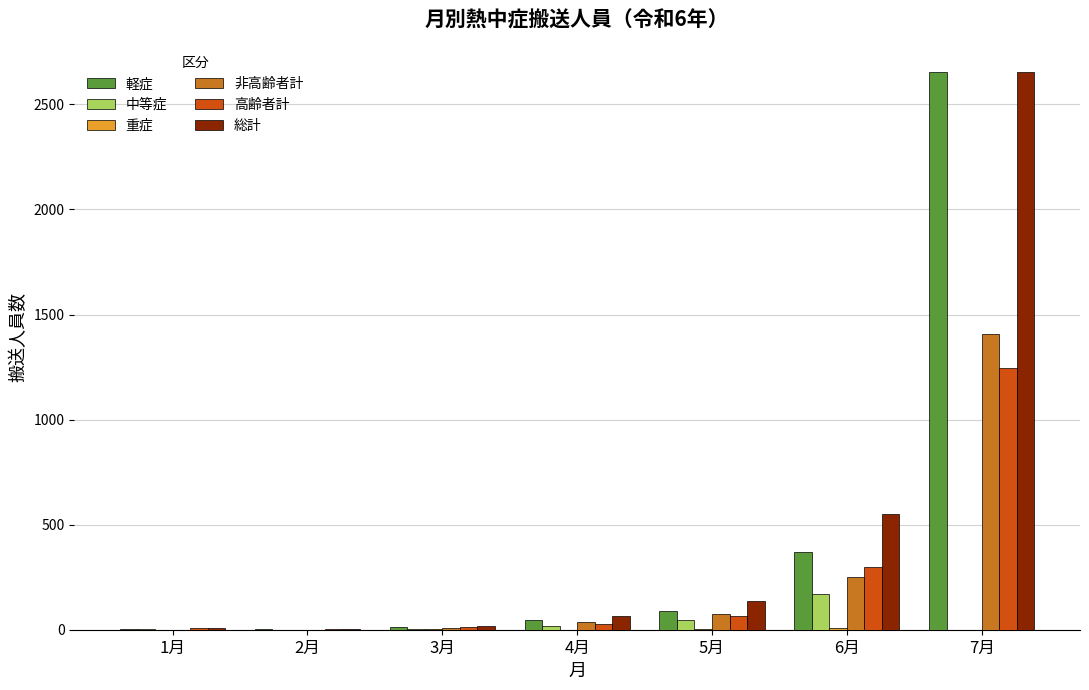

Which category has the highest value across all series?

7月